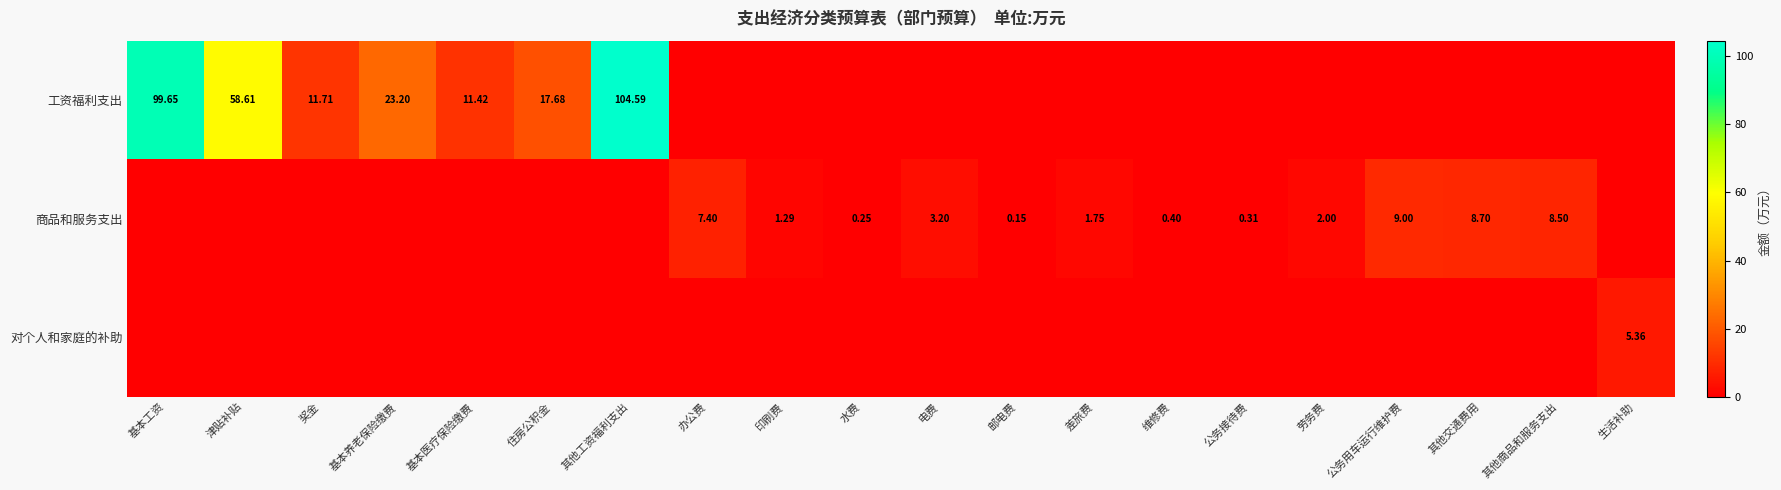

The 对个人和家庭的补助 series shows 0.0 at 维修费. True or false?

True